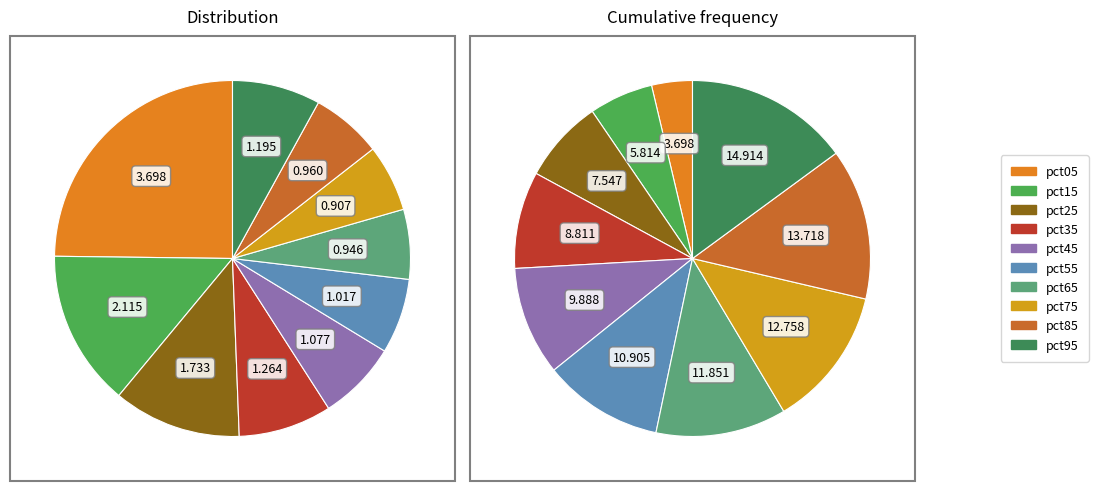

Does 8 account for over 50% of the chart?

No